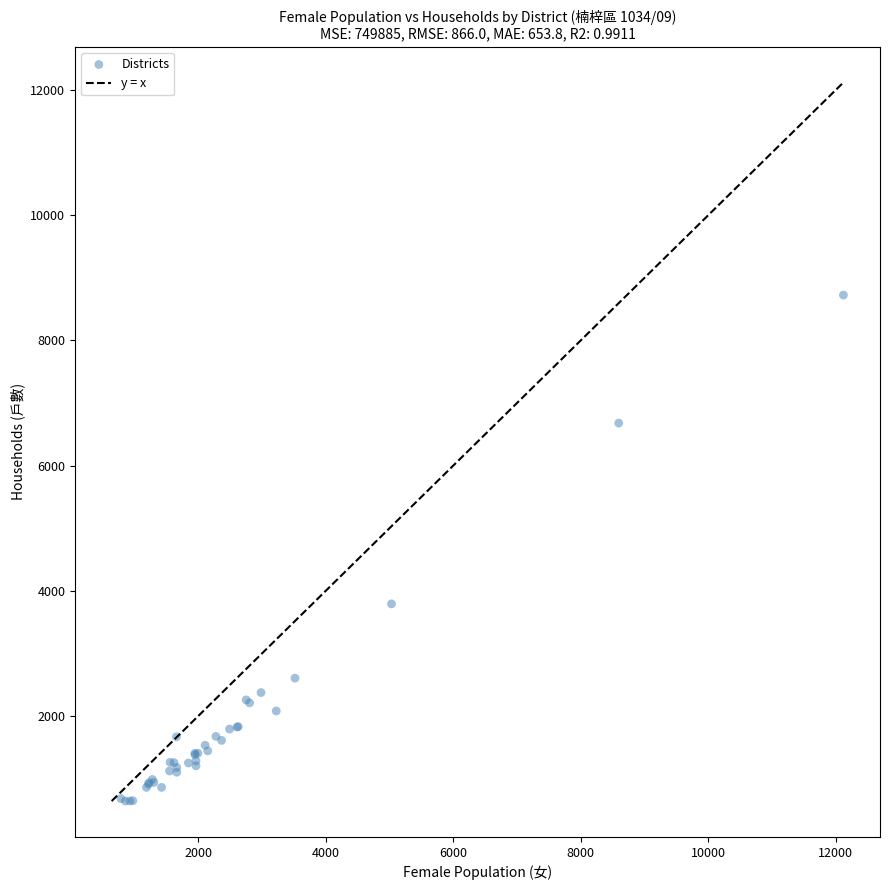

What Y value in the scatter plot is closest to 4682?

3791